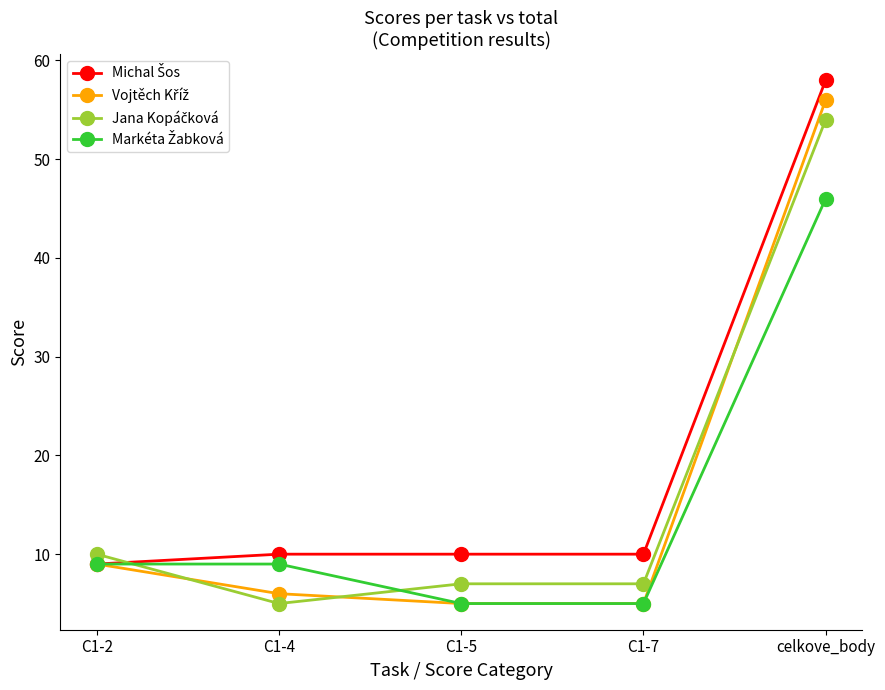

What is the difference between the highest and lowest values at C1-5?

5